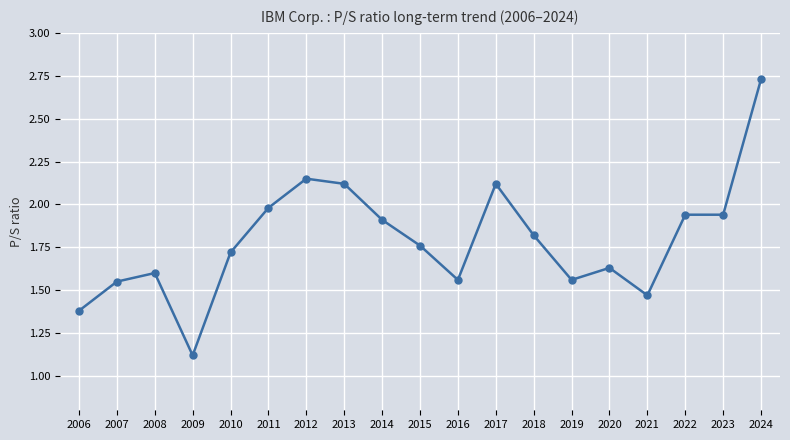

What is the change in value from 2006 to 2018?

+0.4